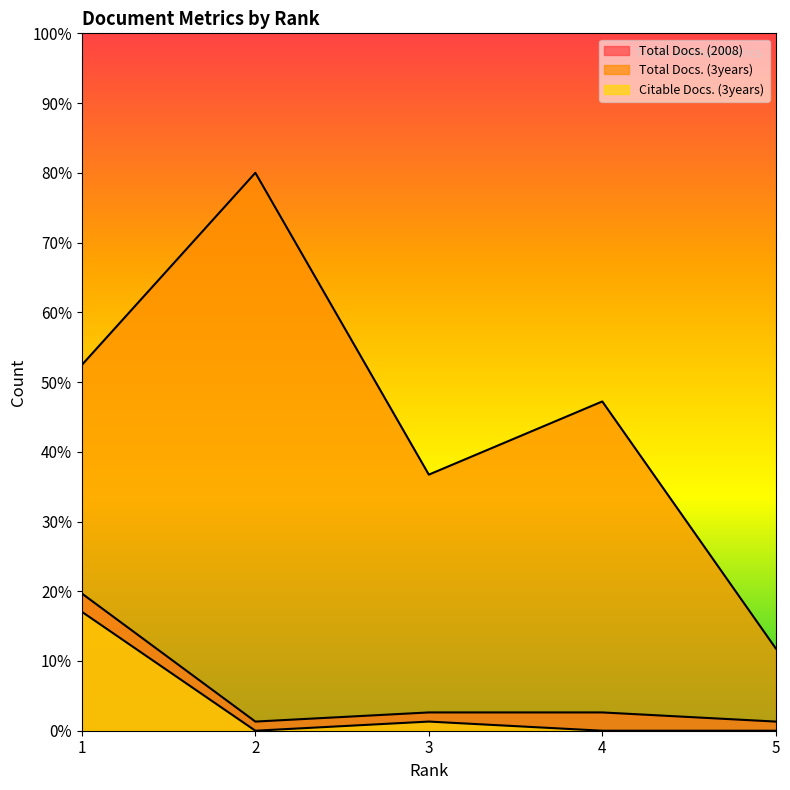

Reading left to right, transcribe all the data shown in this chart.

Total Docs. (2008): 1=19.7	2=1.3	3=2.6	4=2.6	5=1.3
Total Docs. (3years): 1=52.5	2=80.0	3=36.7	4=47.2	5=11.8
Citable Docs. (3years): 1=17.0	2=0.0	3=1.3	4=0.0	5=0.0